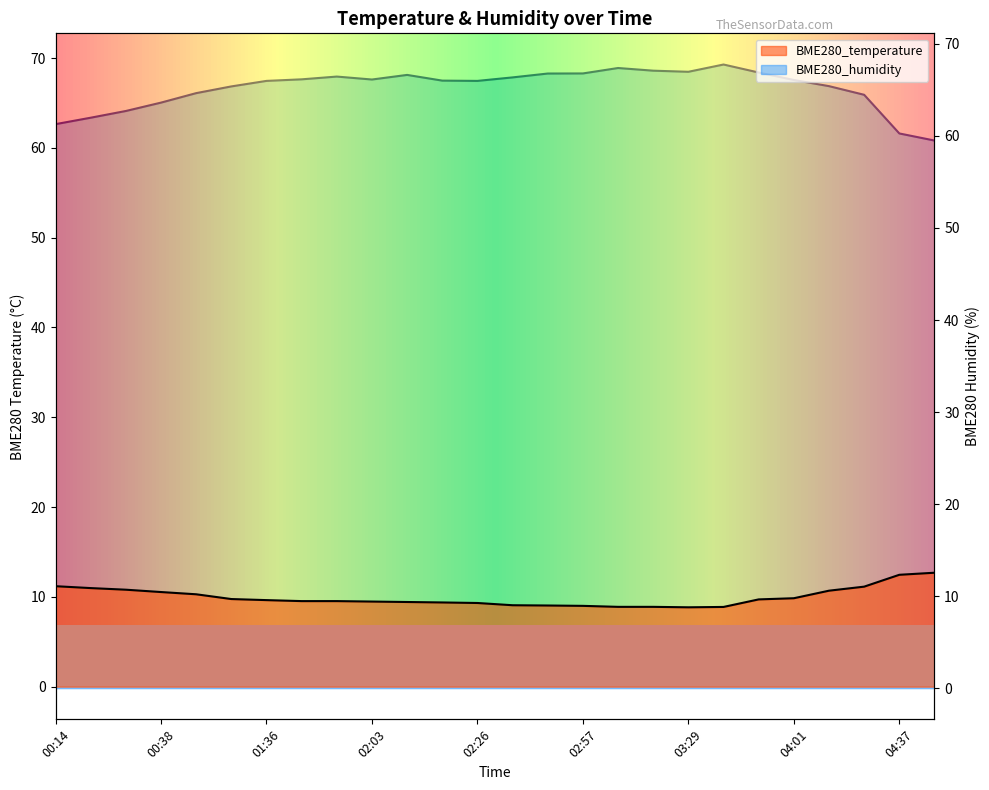

At which label is BME280_temperature closest to 10?

04:01